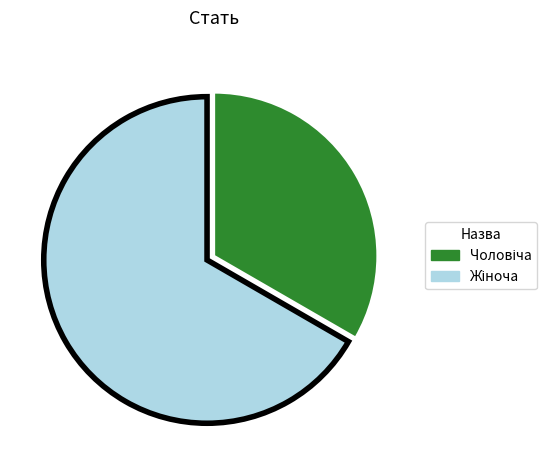

How many slices are in this pie chart?

2